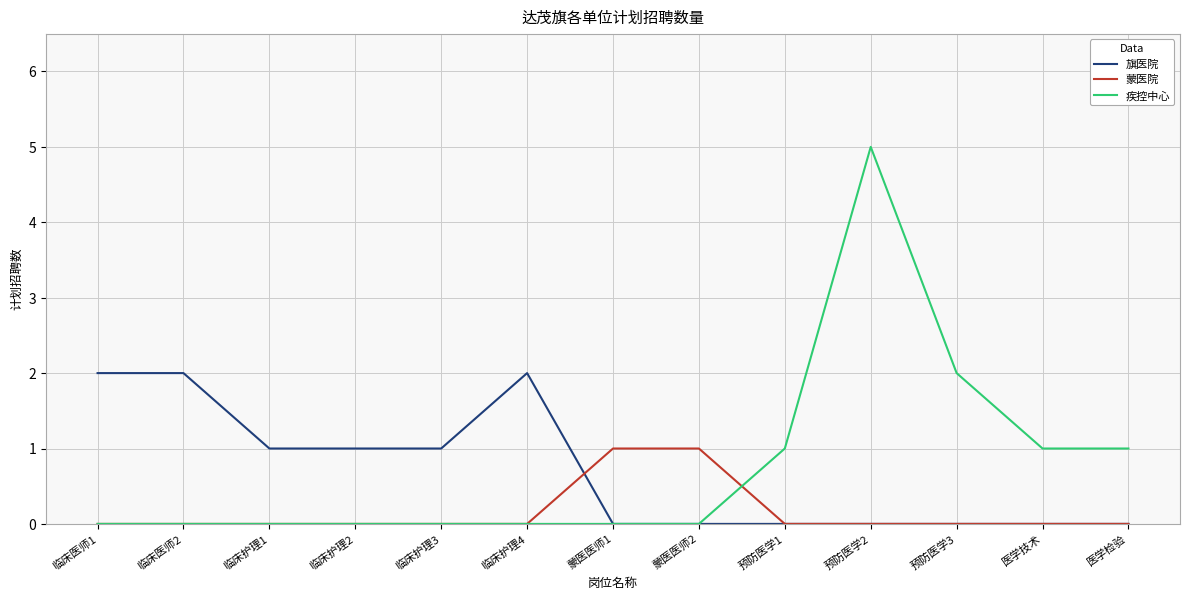

Reading left to right, extract all data points from this chart.

旗医院: 临床医师1=2	临床医师2=2	临床护理1=1	临床护理2=1	临床护理3=1	临床护理4=2	蒙医医师1=0	蒙医医师2=0	预防医学1=0	预防医学2=0	预防医学3=0	医学技术=0	医学检验=0
蒙医院: 临床医师1=0	临床医师2=0	临床护理1=0	临床护理2=0	临床护理3=0	临床护理4=0	蒙医医师1=1	蒙医医师2=1	预防医学1=0	预防医学2=0	预防医学3=0	医学技术=0	医学检验=0
疾控中心: 临床医师1=0	临床医师2=0	临床护理1=0	临床护理2=0	临床护理3=0	临床护理4=0	蒙医医师1=0	蒙医医师2=0	预防医学1=1	预防医学2=5	预防医学3=2	医学技术=1	医学检验=1